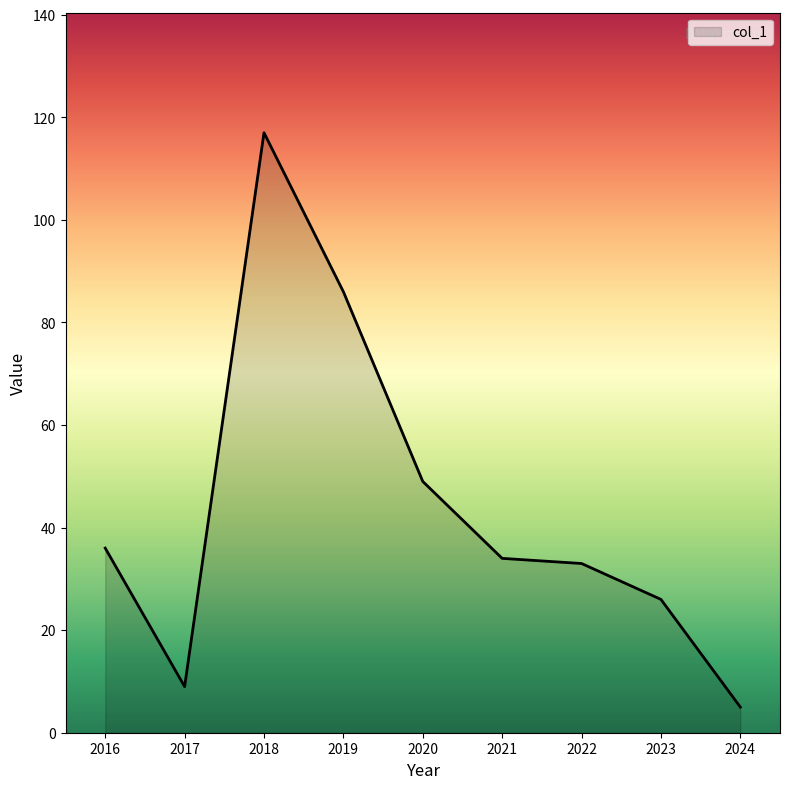

Does the chart have visible grid lines?

No